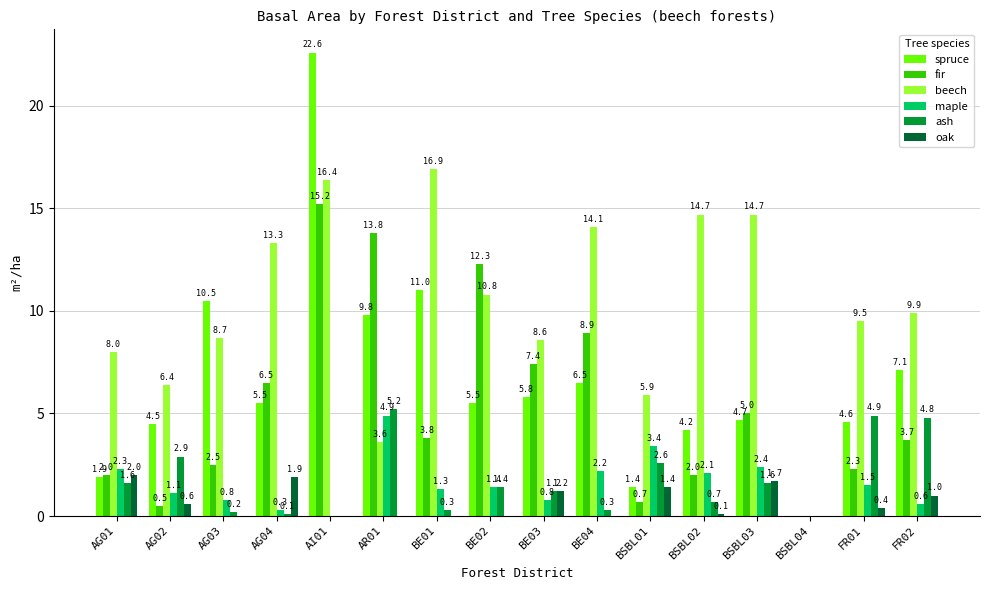

The value of oak at AI01 is 1.0. True or false?

False